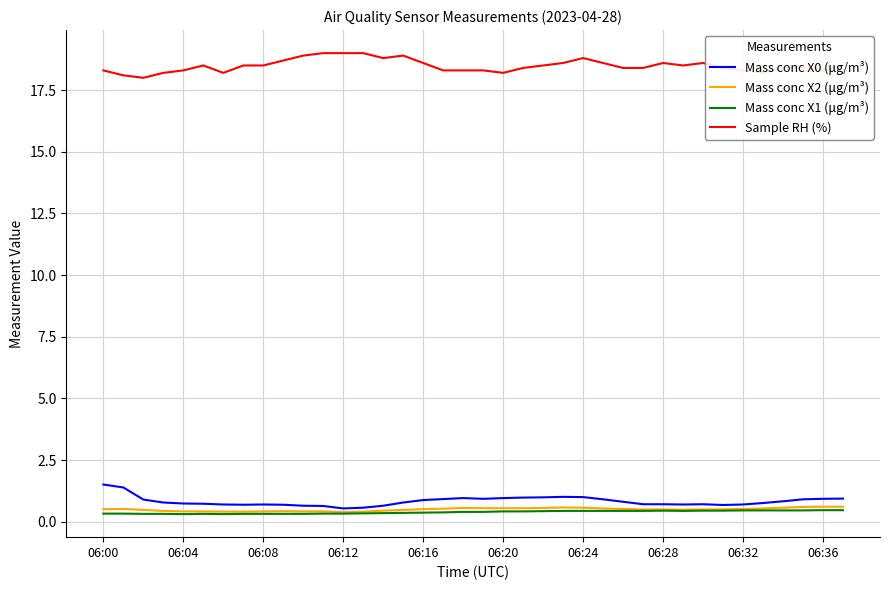

What is the greatest value displayed?

19.0